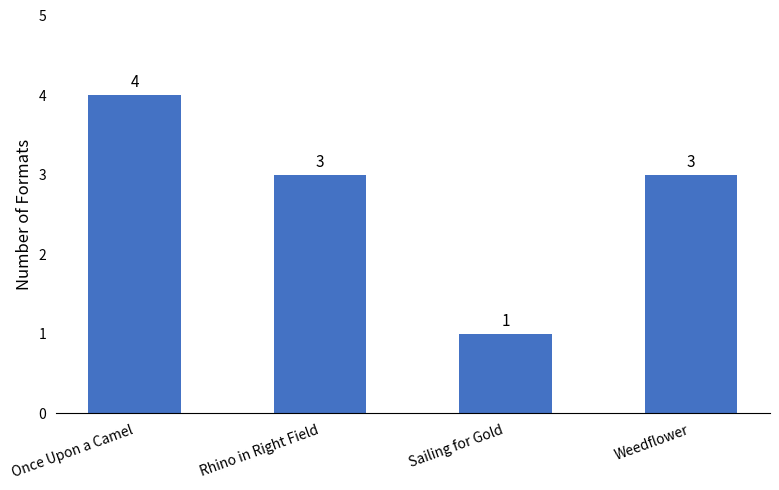

Where does the data first go above 3?

Once Upon a Camel